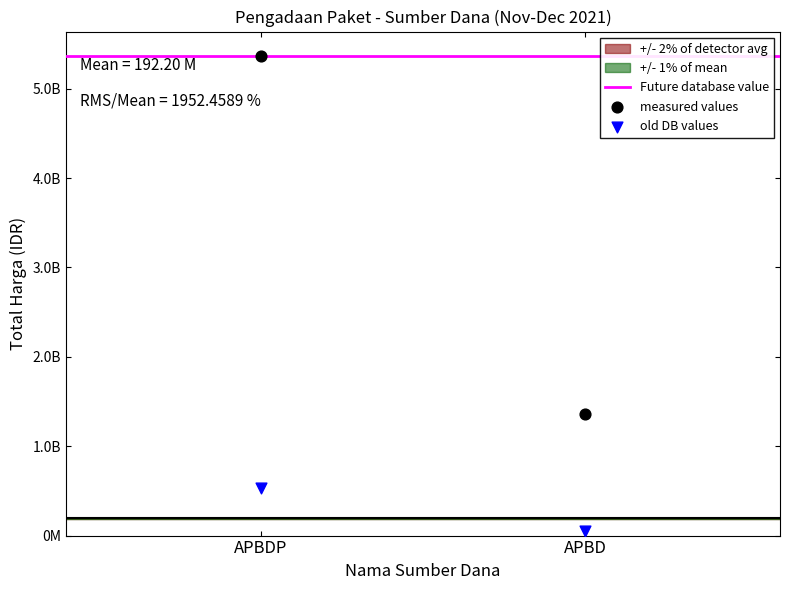

Is the value of old DB values at APBD greater than the value of Future database value at APBDP?

No